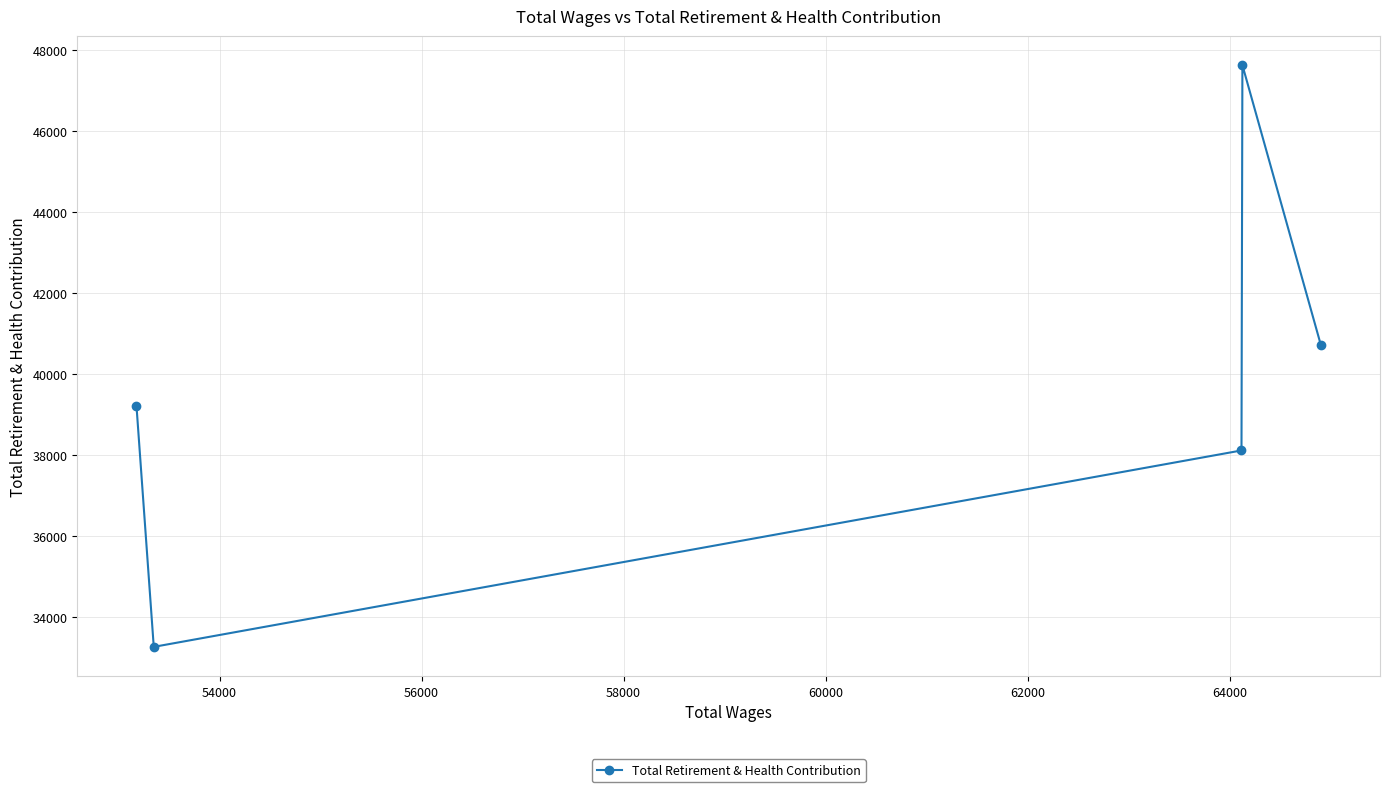

What is the minimum value shown in the chart?

33260